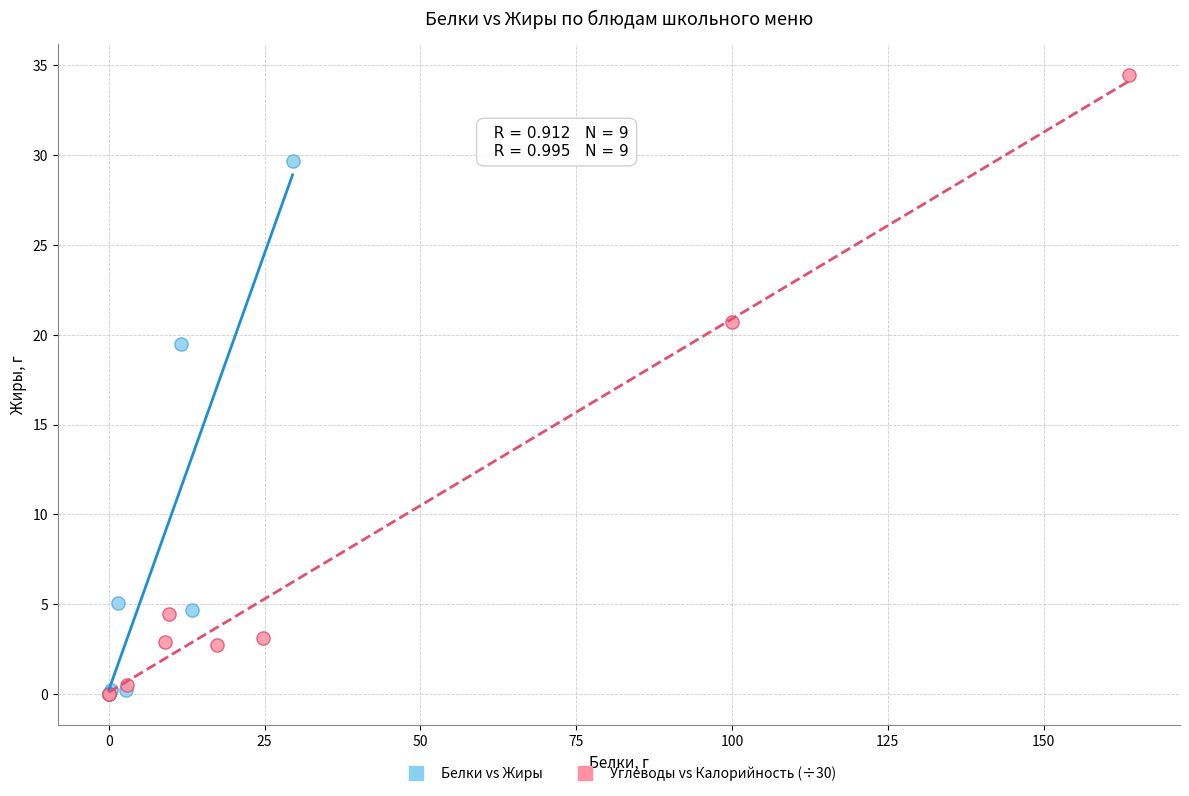

Which series contains the highest Y value?

Углеводы vs Калорийность (÷30)